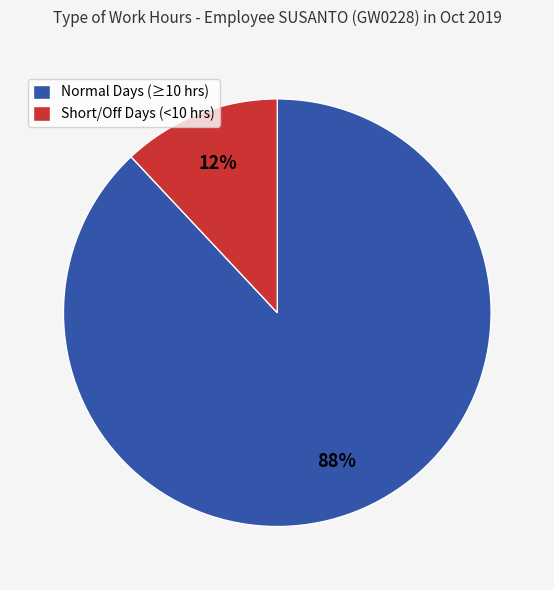

Rank the categories by value from highest to lowest.

Normal Days (≥10 hrs), Short/Off Days (<10 hrs)